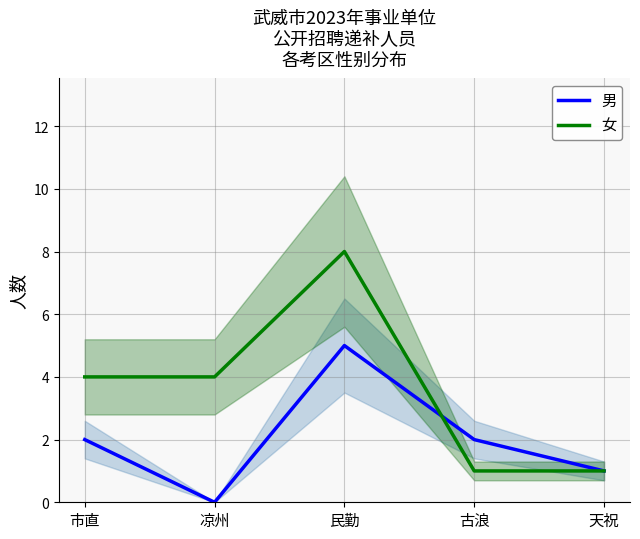

Which series has the largest total across all categories?

女